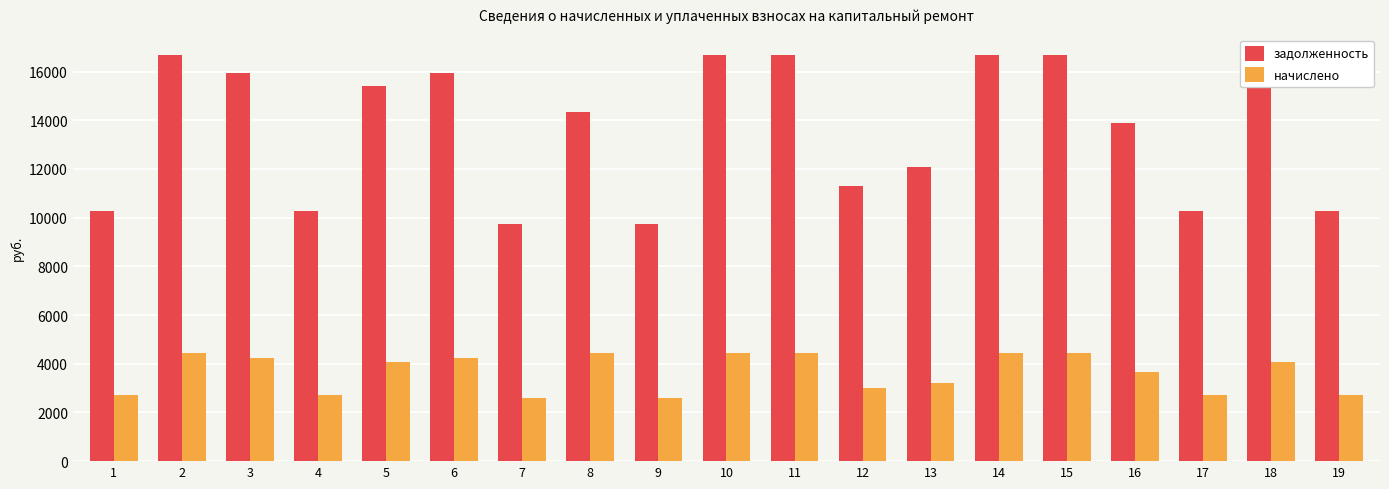

At how many categories does at least one series exceed 6622?

19